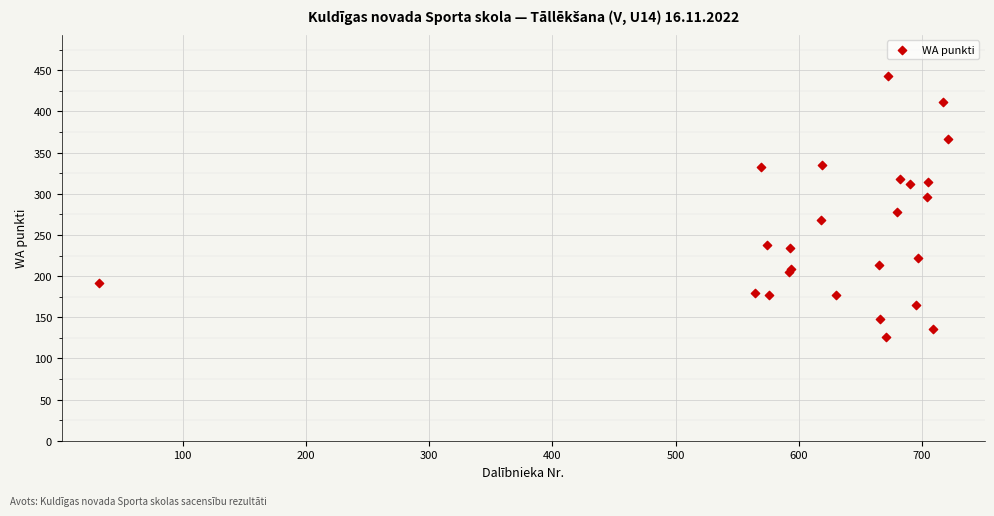

What Y value in the scatter plot is closest to 284?

278